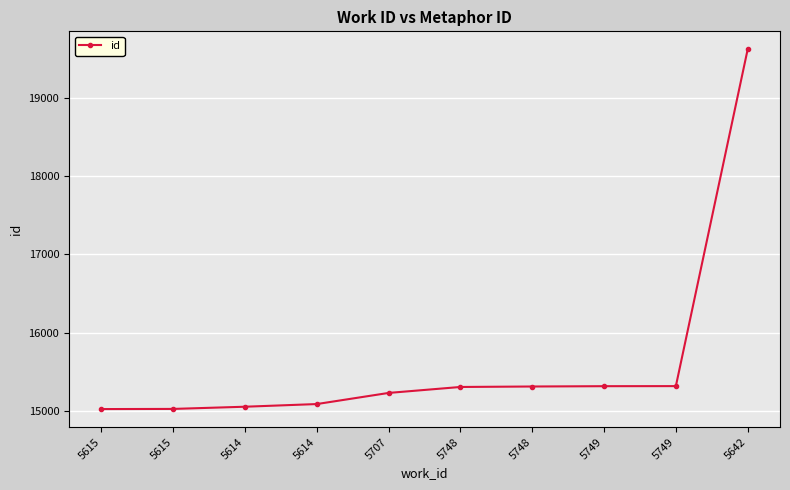

How many distinct data groups are displayed?

1